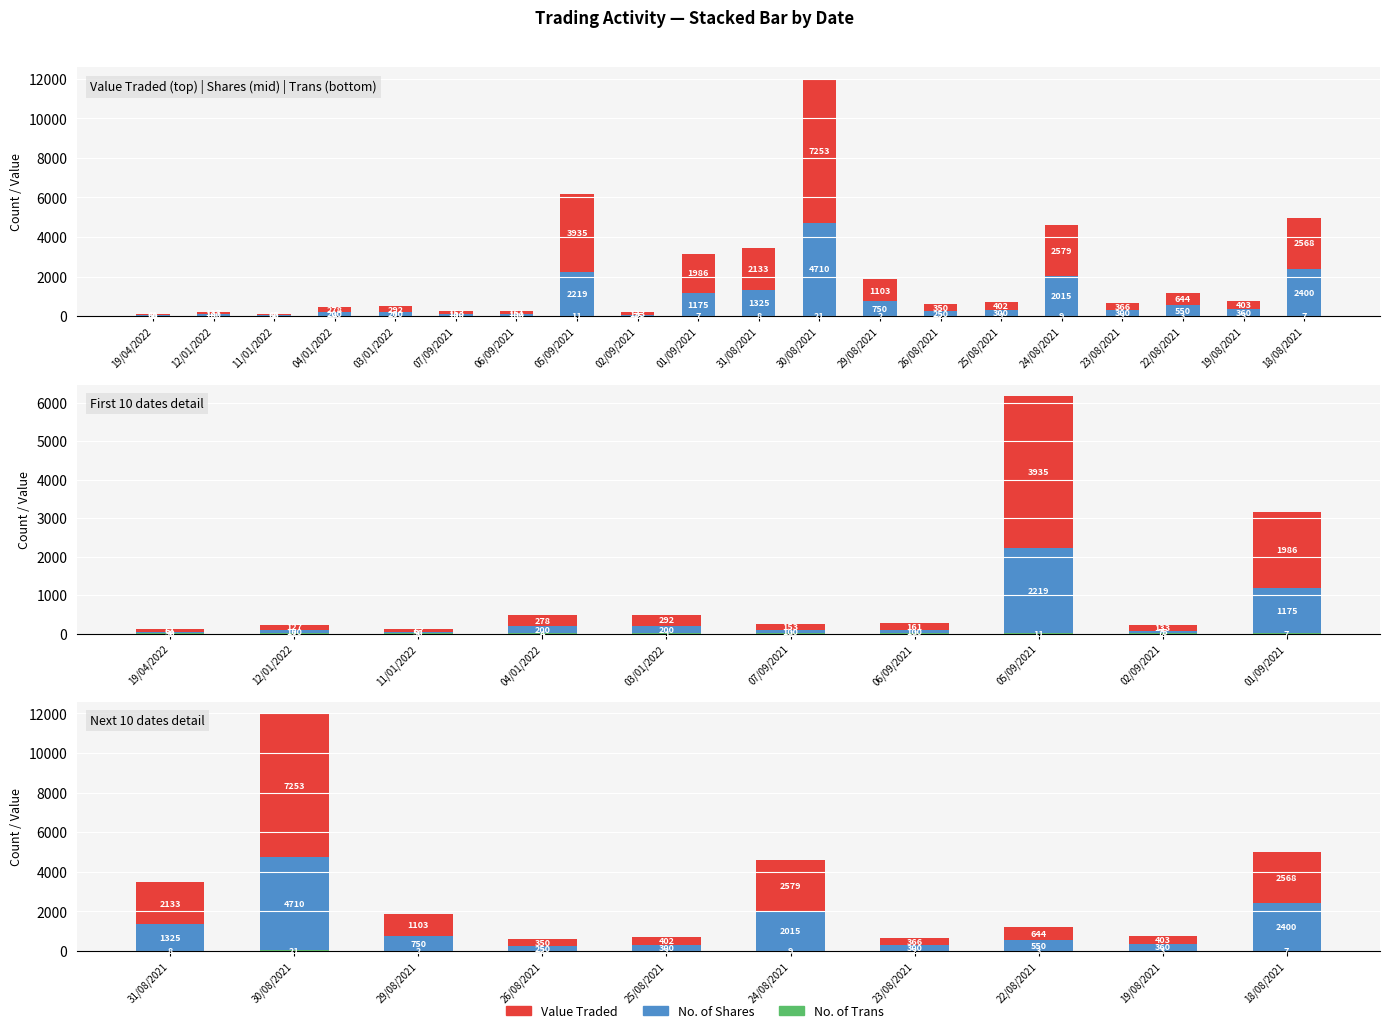

How many groups of bars are there?

10